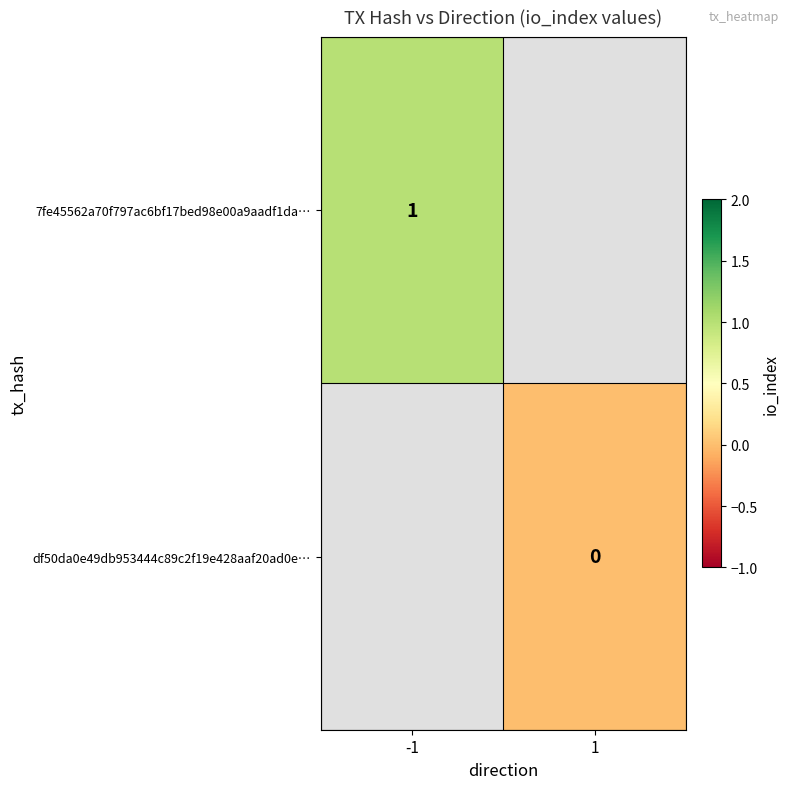

Which label corresponds to the smallest value in the chart?

1